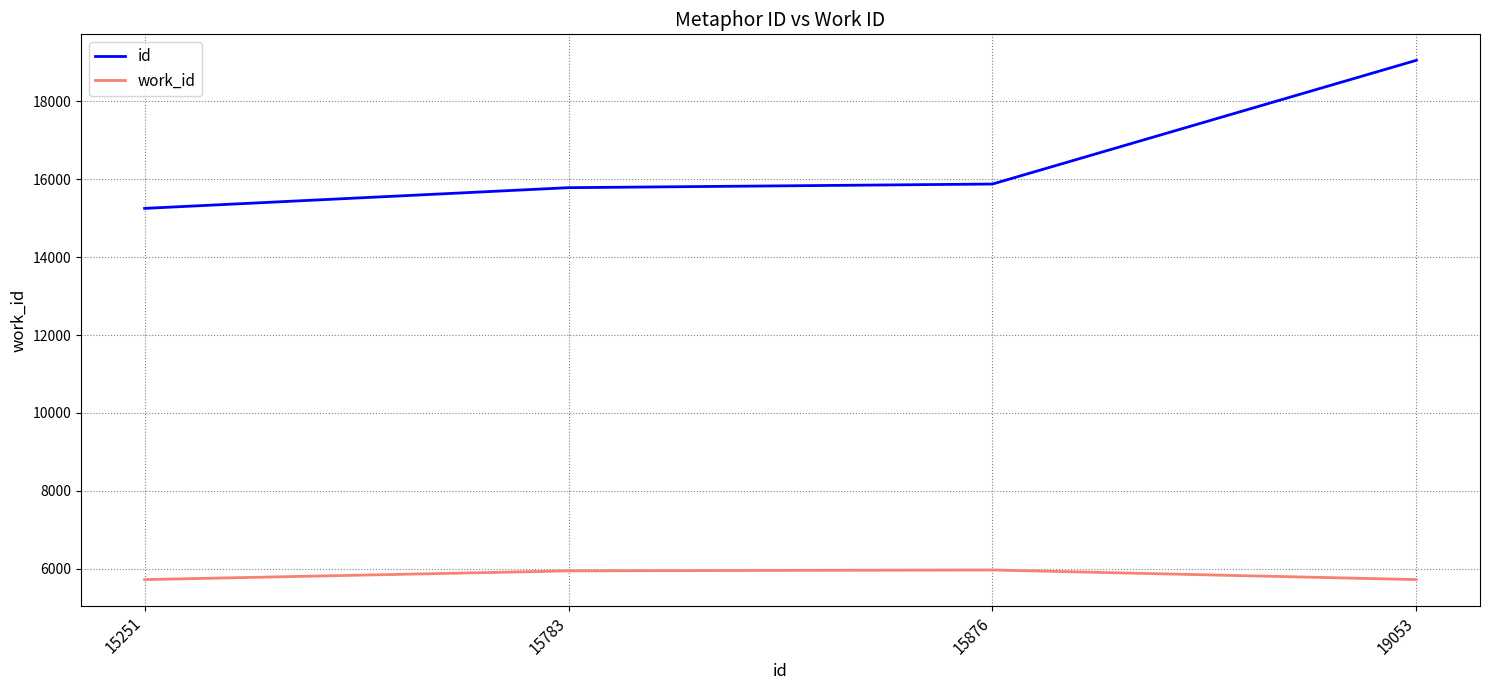

What is the total value across all series at 15783?

21728